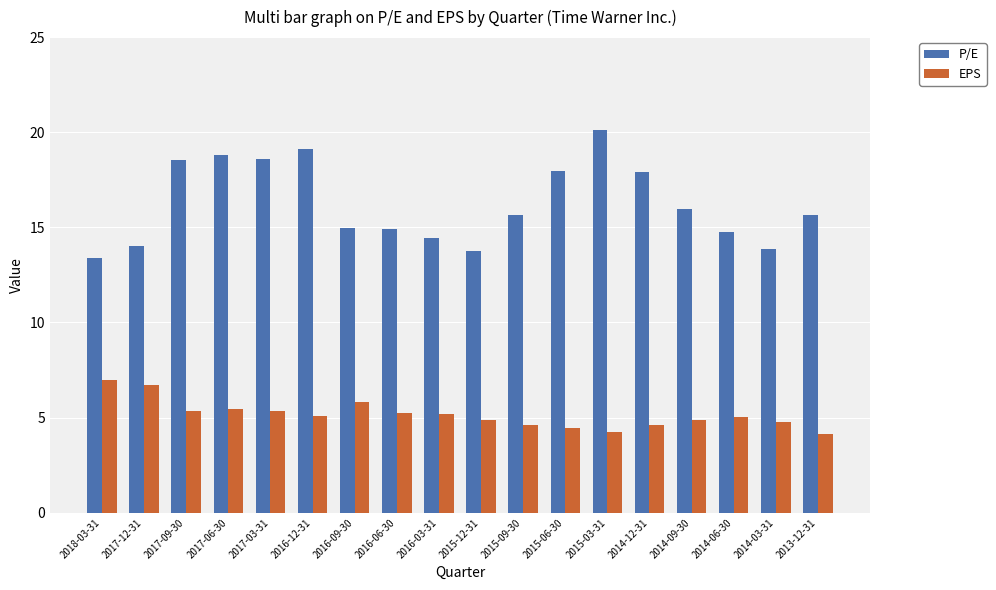

How many distinct data groups are displayed?

2